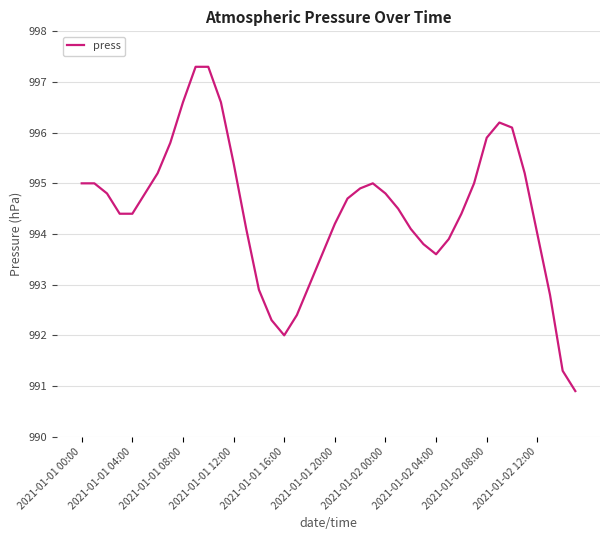

Is this an area chart (filled region under the line)?

No